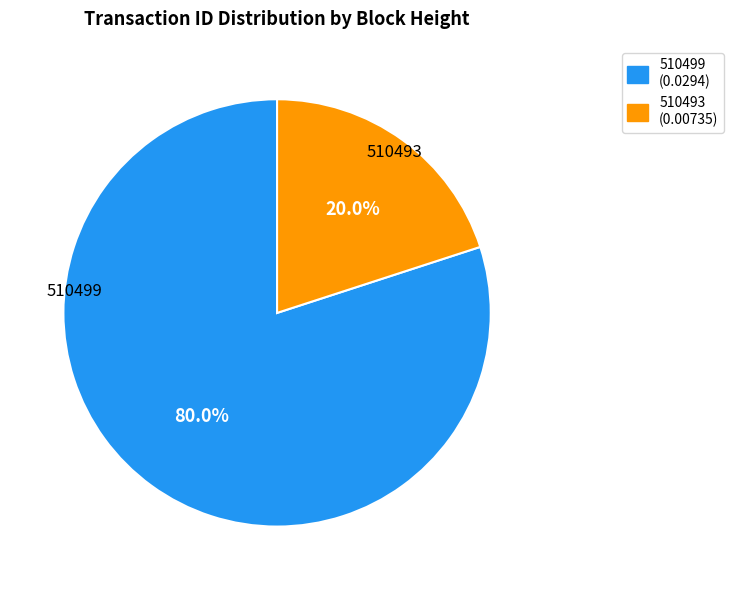

How many slices are in this pie chart?

2